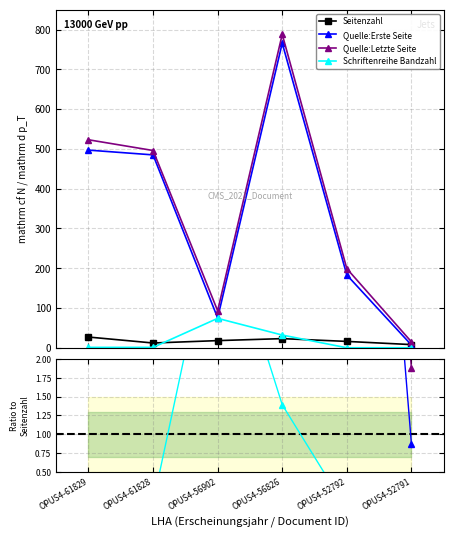

What is the difference between the highest and lowest values at OPUS4-61828?

495